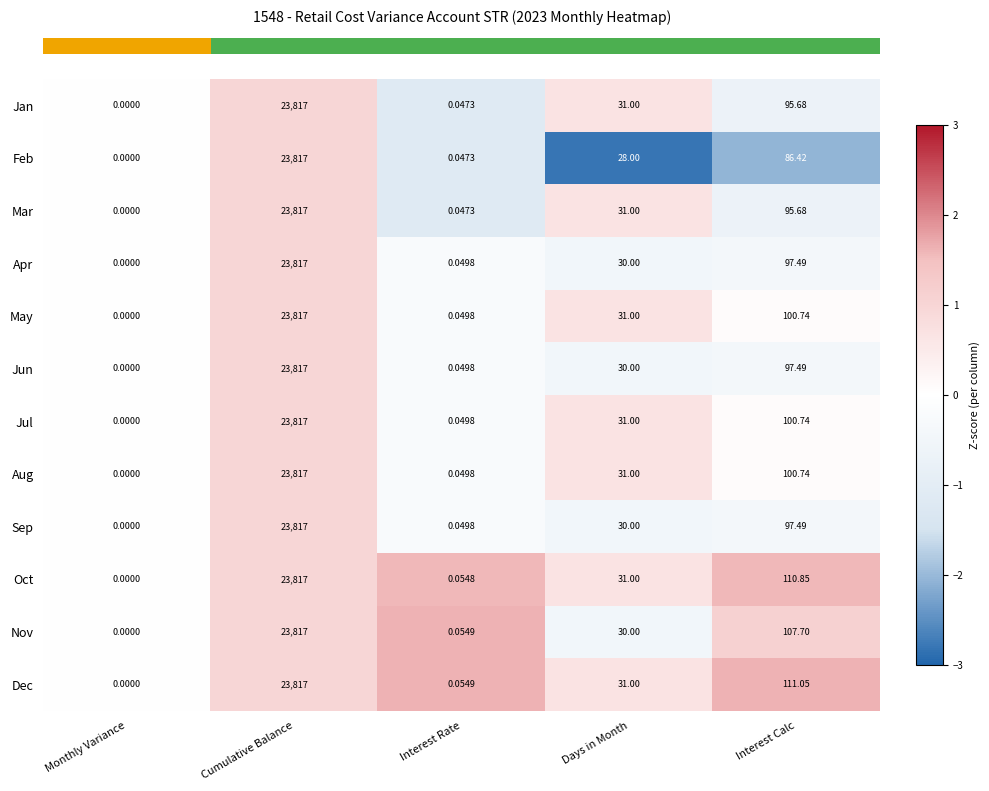

List the labels in order of Apr value, smallest first.

Monthly Variance, Interest Rate, Days in Month, Interest Calc, Cumulative Balance